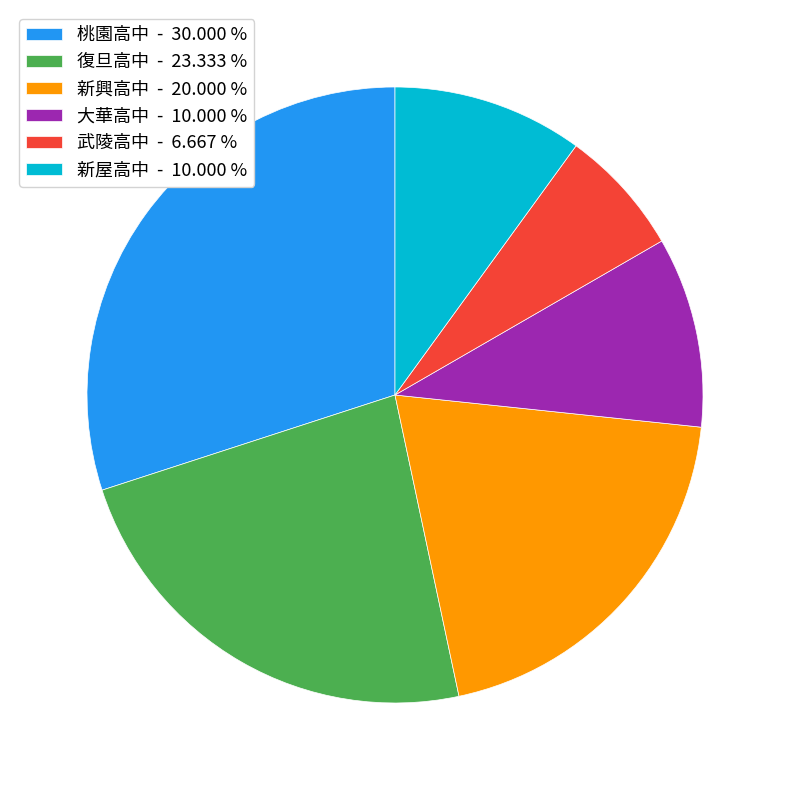

Approximately how many times larger is the value at 桃園高中 - 30.000 % compared to 武陵高中 - 6.667 %?

4.5